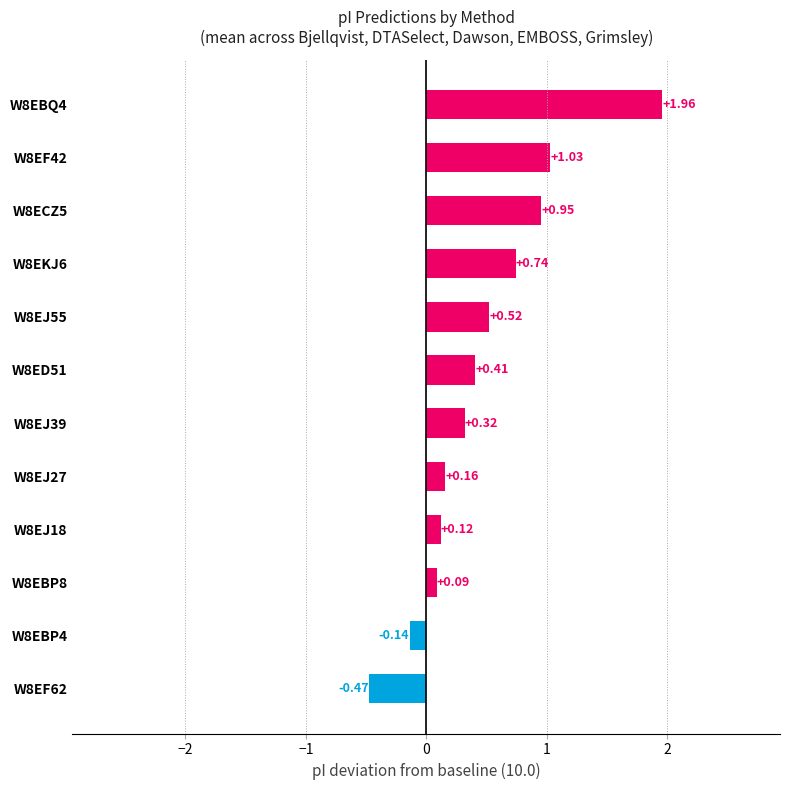

How many negative values are there?

2